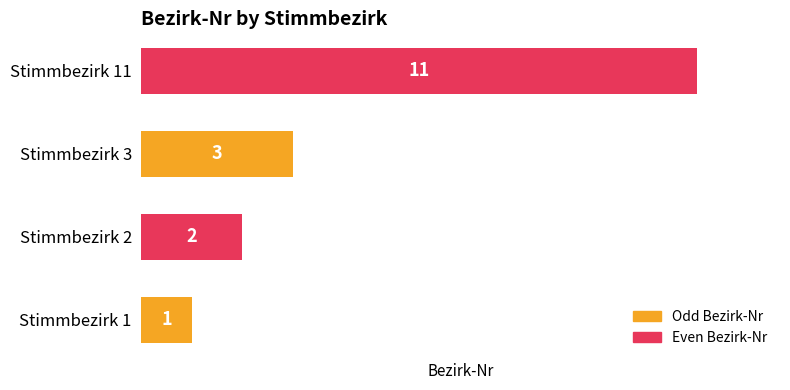

How many values are between 2 and 11?

3